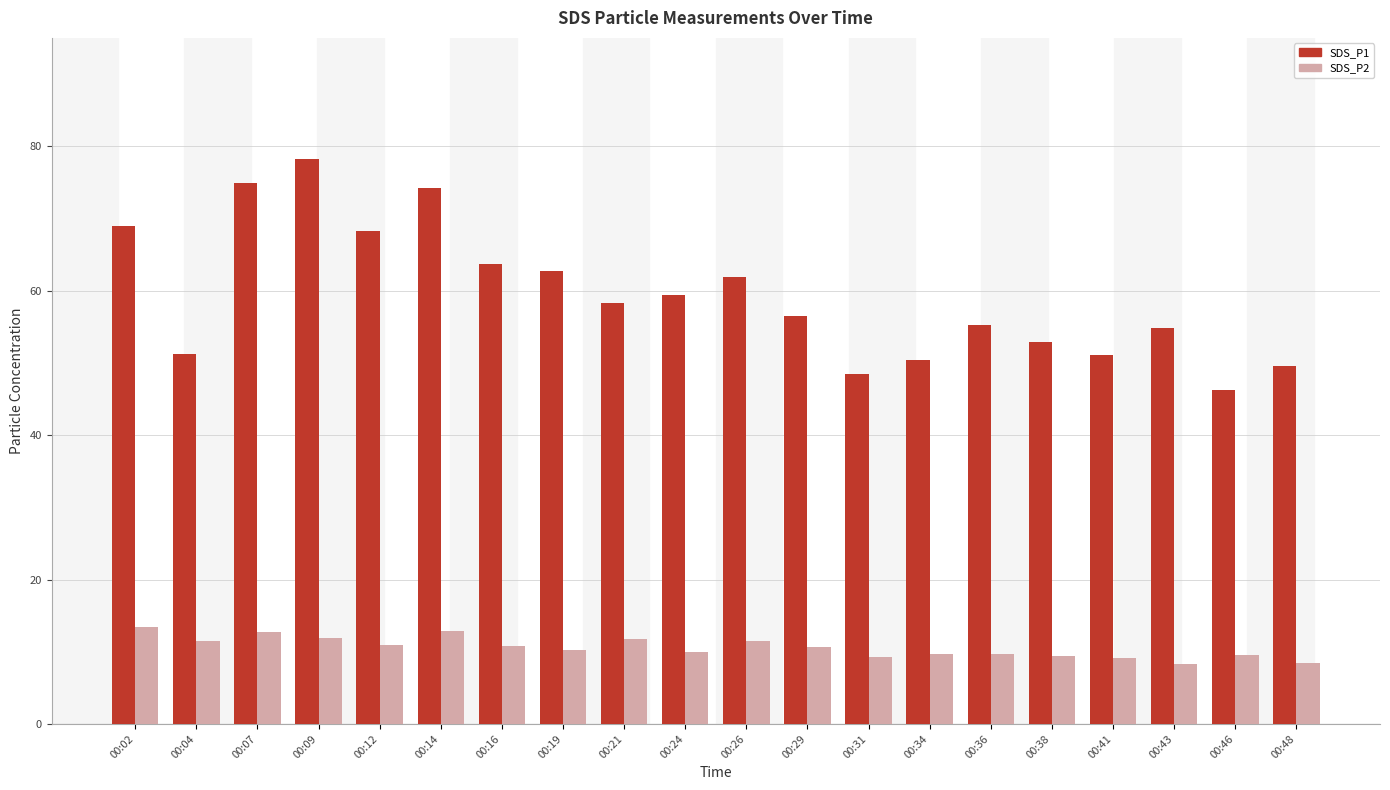

Which category has the highest value across all series?

00:09